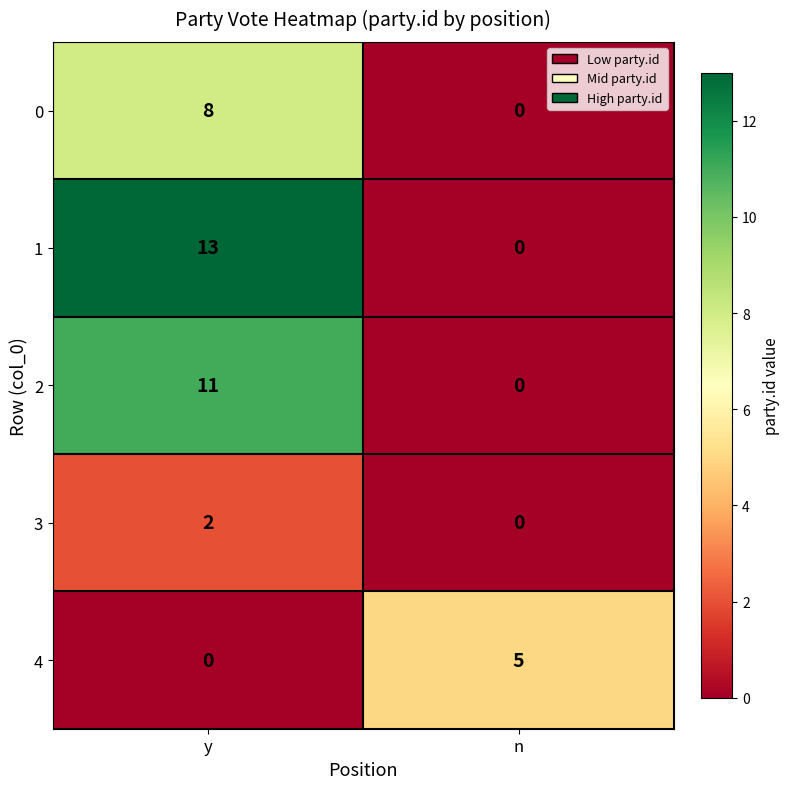

True or false: 4 has a value of 5 at n.

True